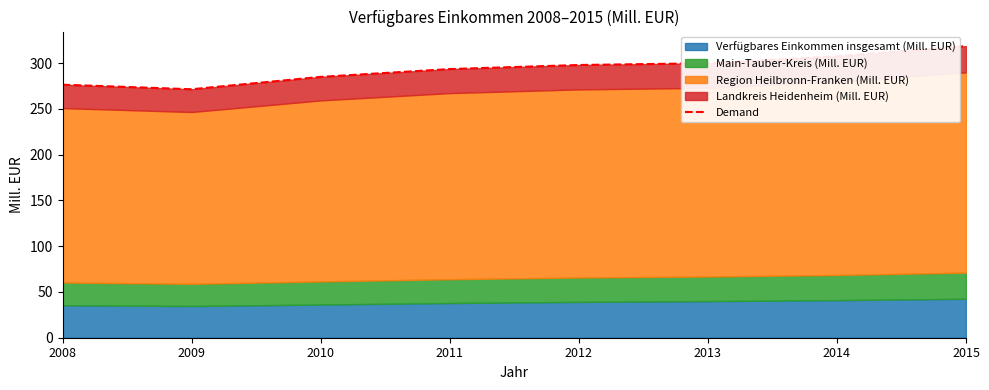

Where is the first local minimum?

2009